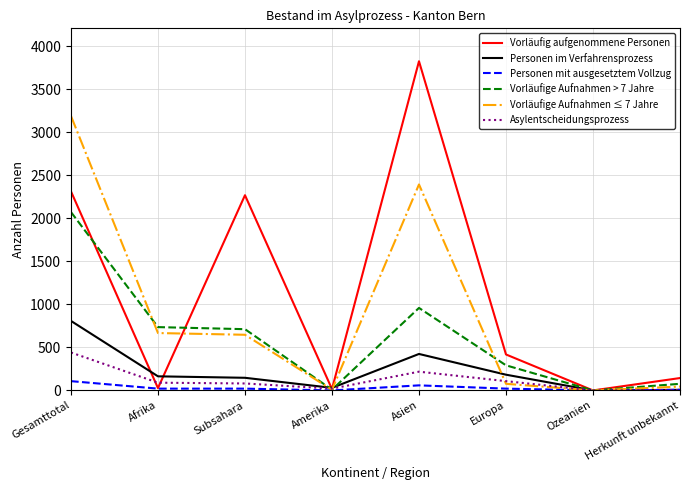

Is the value of Vorläufige Aufnahmen > 7 Jahre at Ozeanien greater than the value of Vorläufig aufgenommene Personen at Subsahara?

No